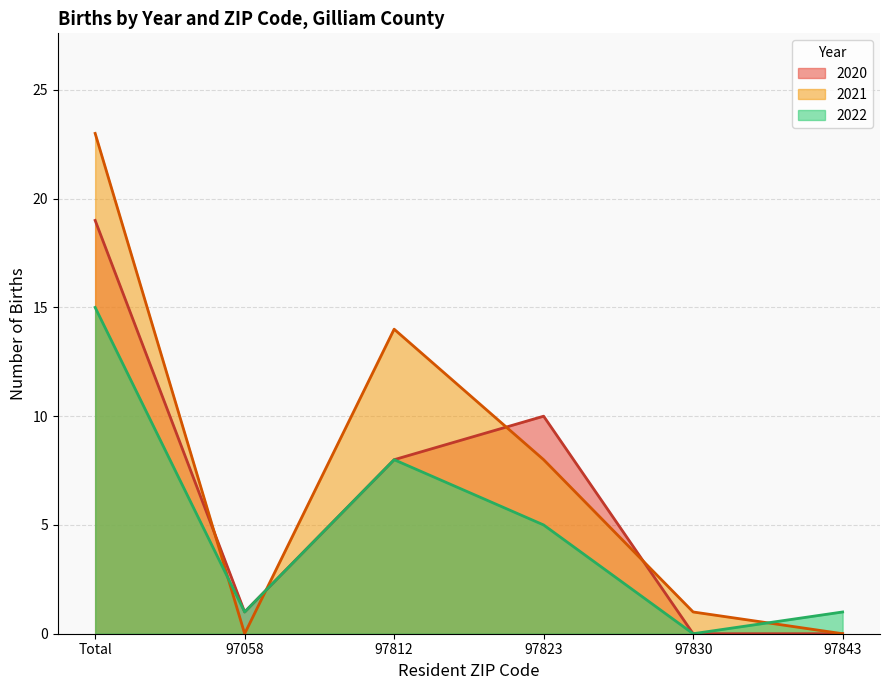

What is the total value across all series at 97812?

30